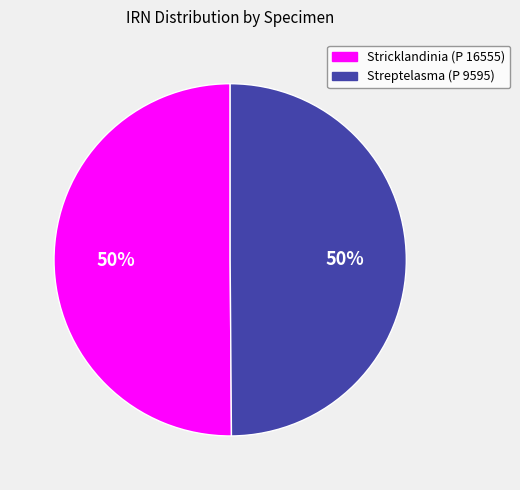

True or false: Streptelasma (P 9595) accounts for 62% of the total.

False